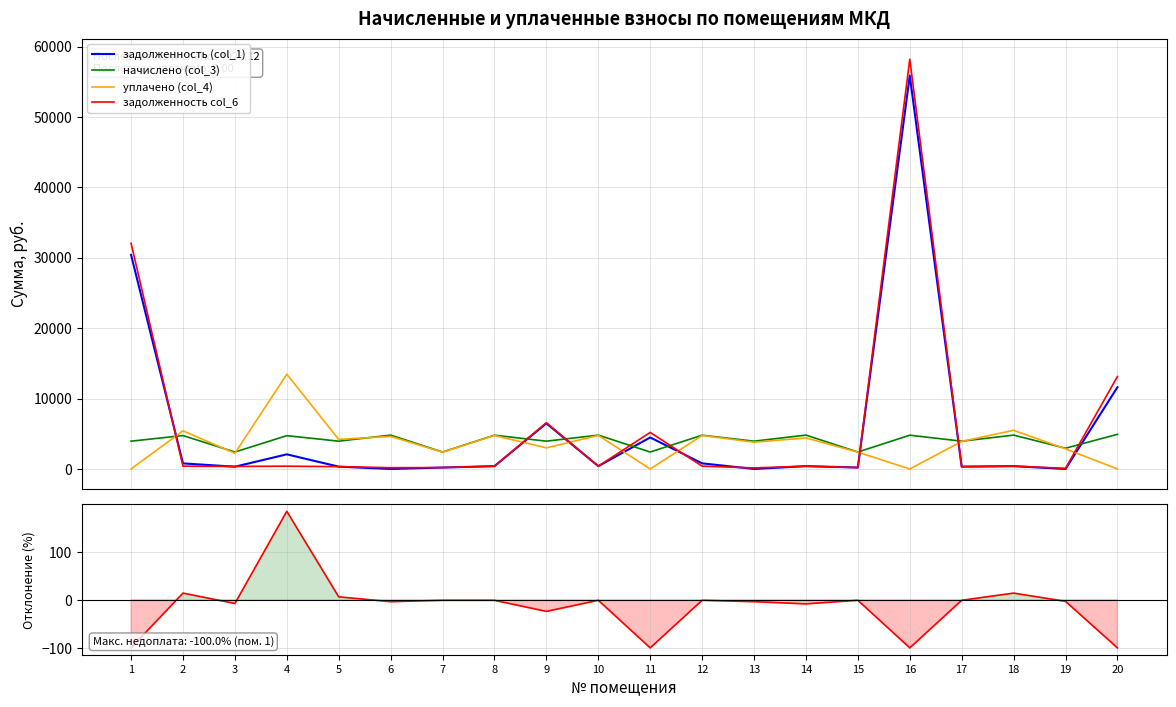

How many interior local peaks does the уплачено (col_4) series have?

8